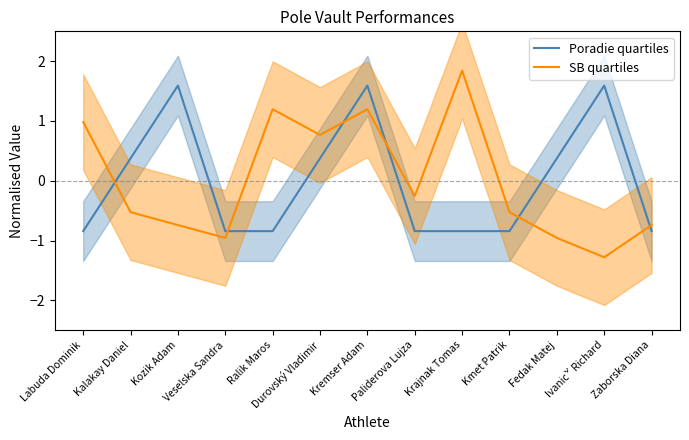

How many values in the SB quartiles series exceed 0?

5